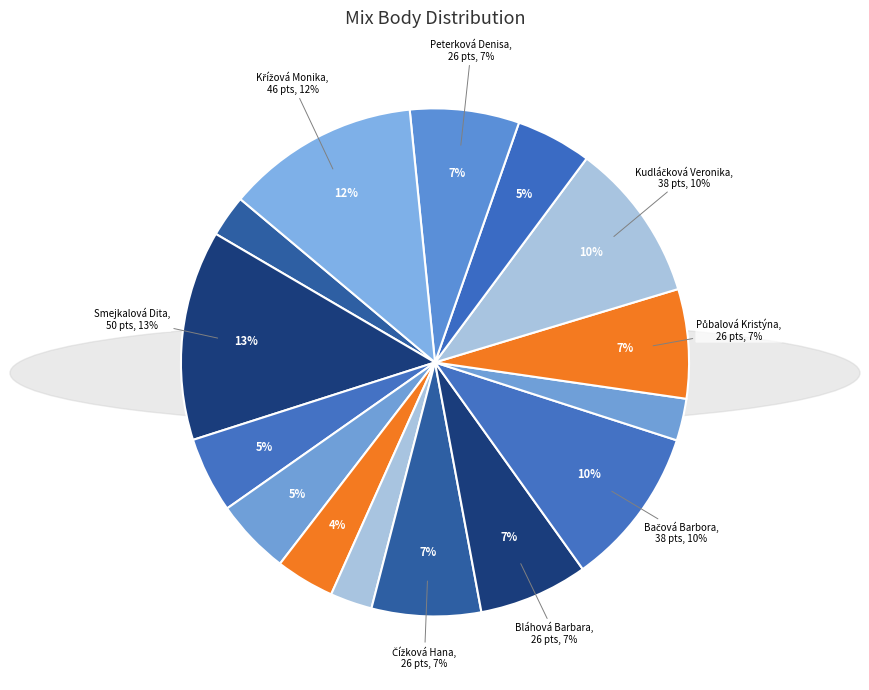

Count the number of slices in the pie.

15